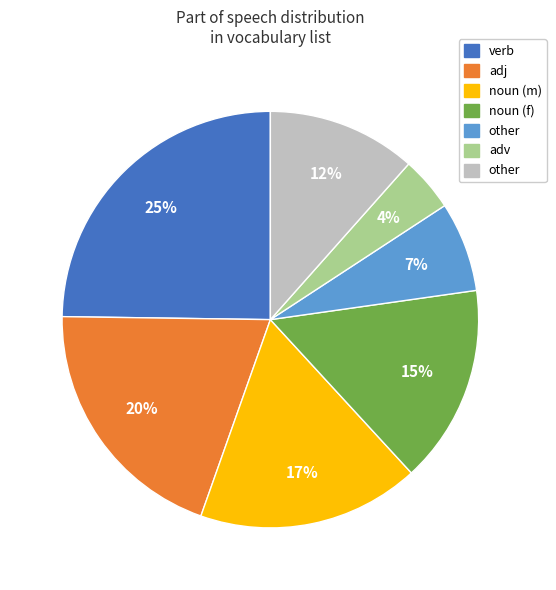

To the nearest percent, what is the difference between the largest and smallest slice percentages?

21%